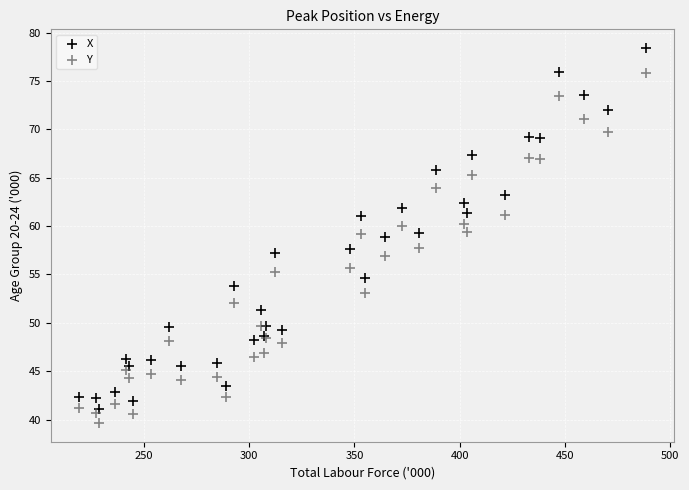

Which series has the largest Y range (max minus min)?

X